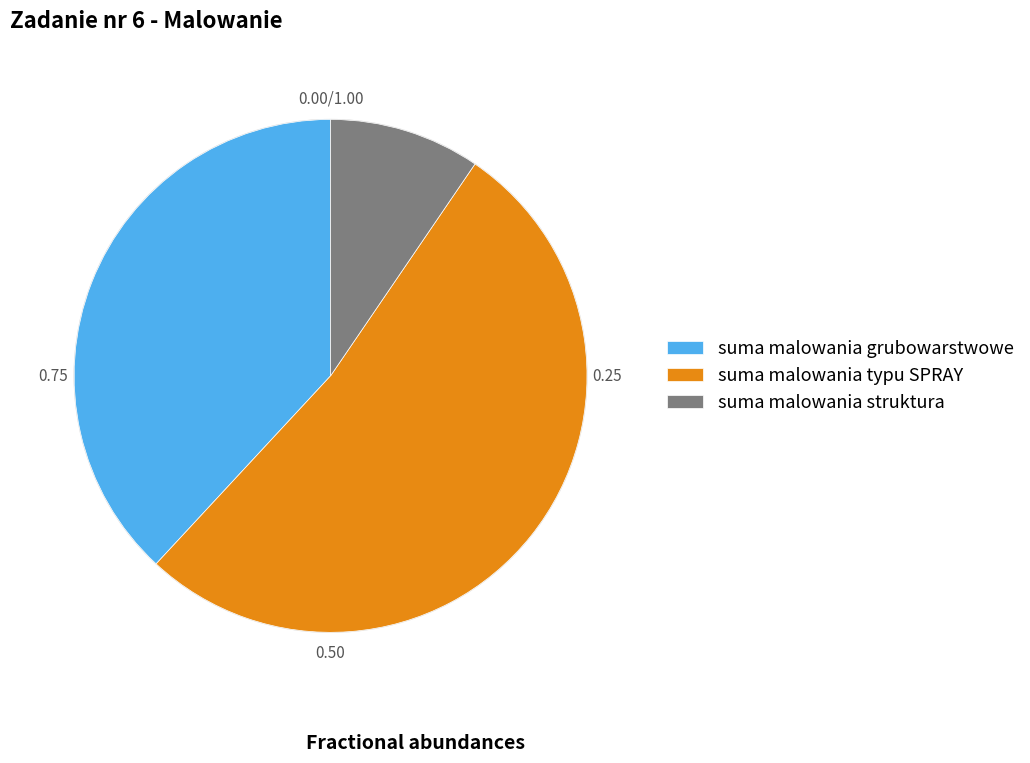

What is the smallest slice in the pie chart?

suma malowania struktura